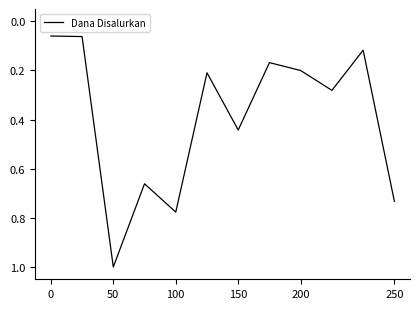

Is this an area chart (filled region under the line)?

No